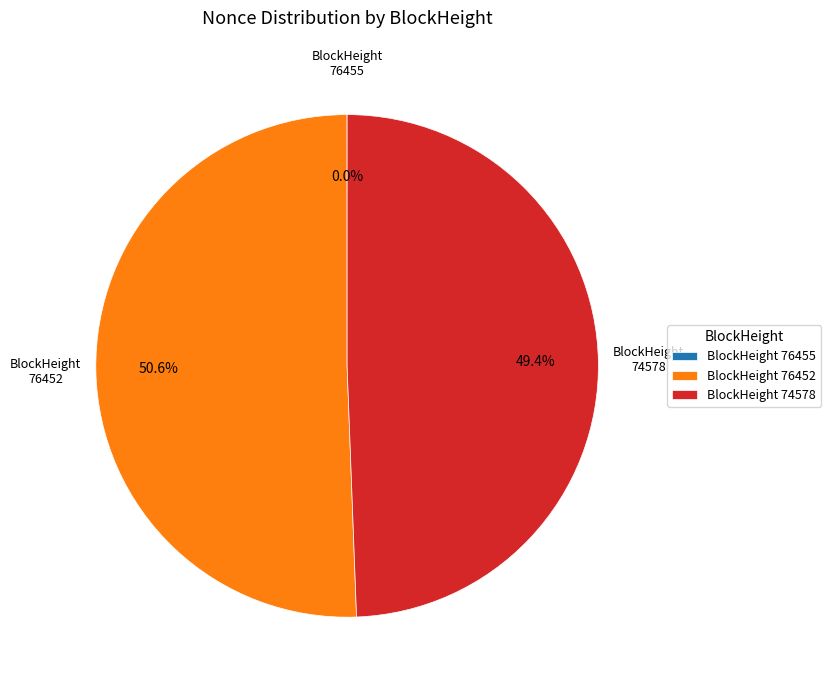

Which category accounts for the majority?

BlockHeight 76452